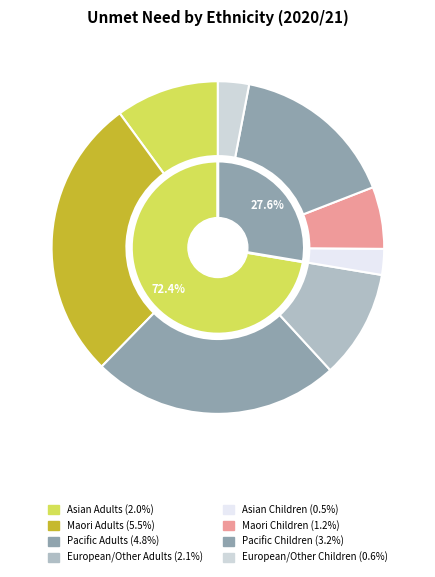

To the nearest percent, what is the difference between the largest and smallest slice percentages?

25%